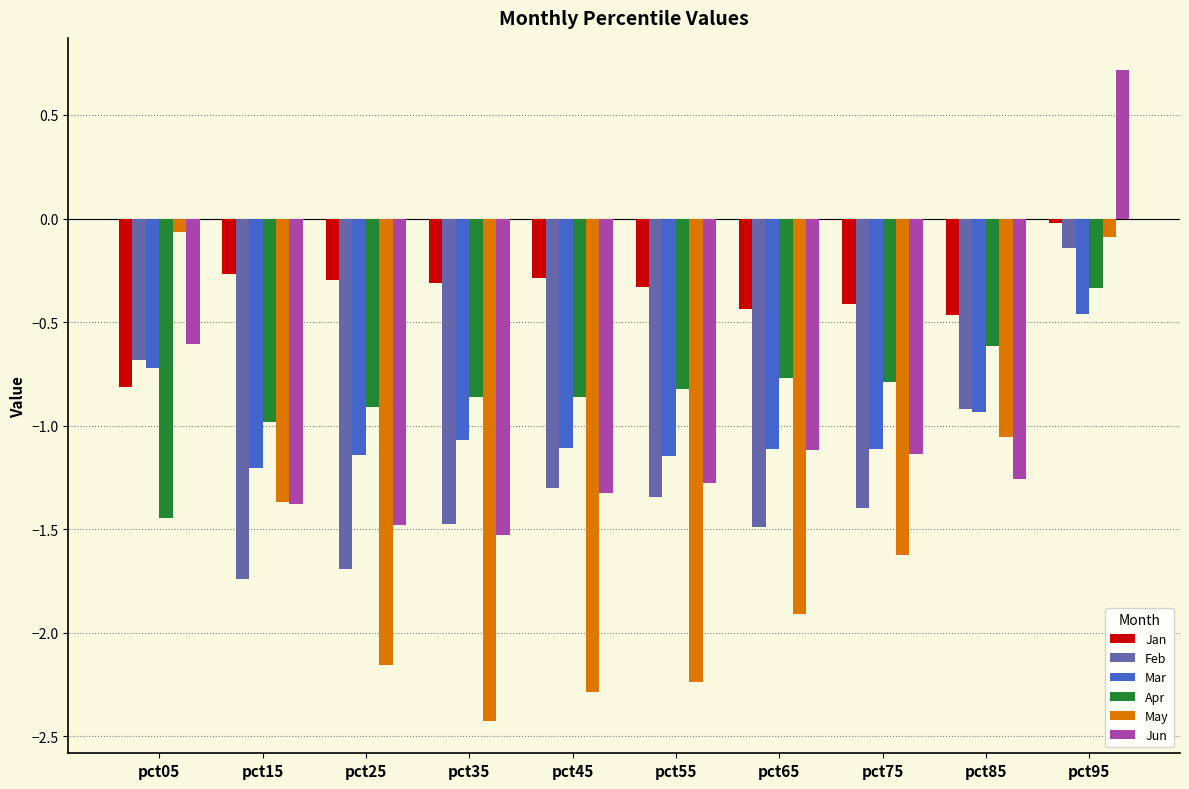

Is the value of Apr at pct05 greater than the value of Mar at pct85?

No